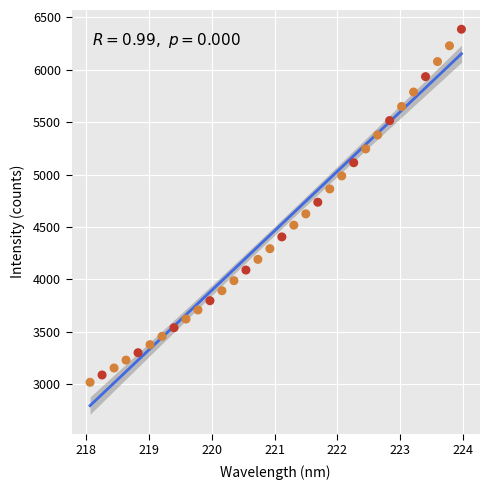

What is the range of Y values (max minus min)?

3364.1